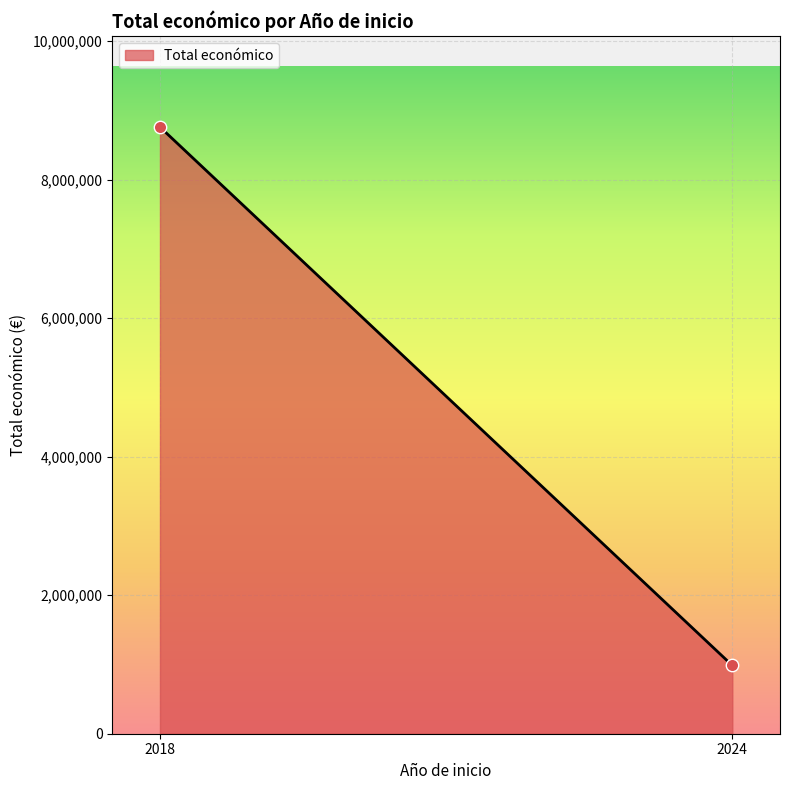

What is the average X value?

2021